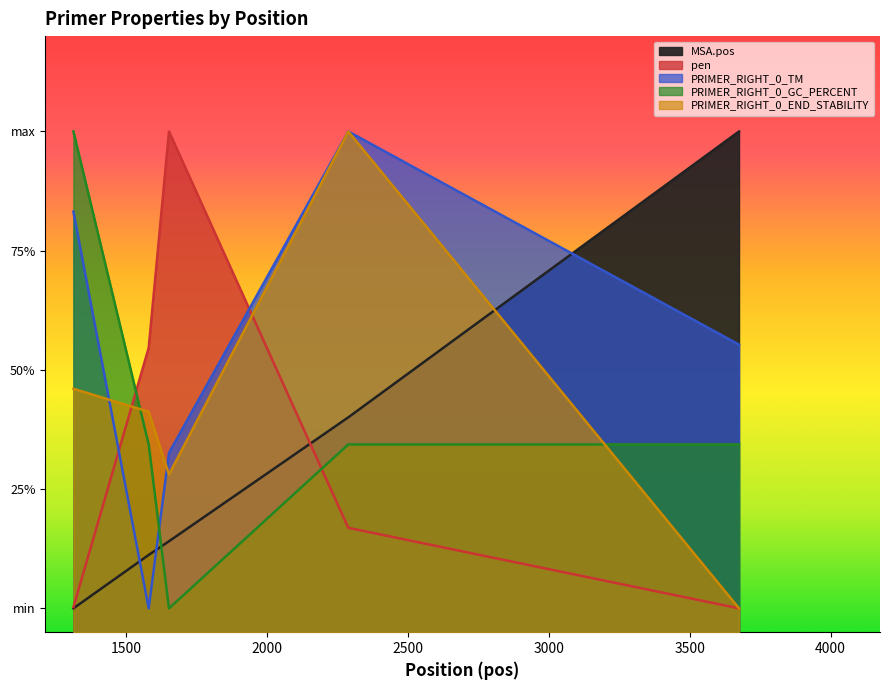

What are all the series names shown in the legend?

MSA.pos, pen, PRIMER_RIGHT_0_TM, PRIMER_RIGHT_0_GC_PERCENT, PRIMER_RIGHT_0_END_STABILITY